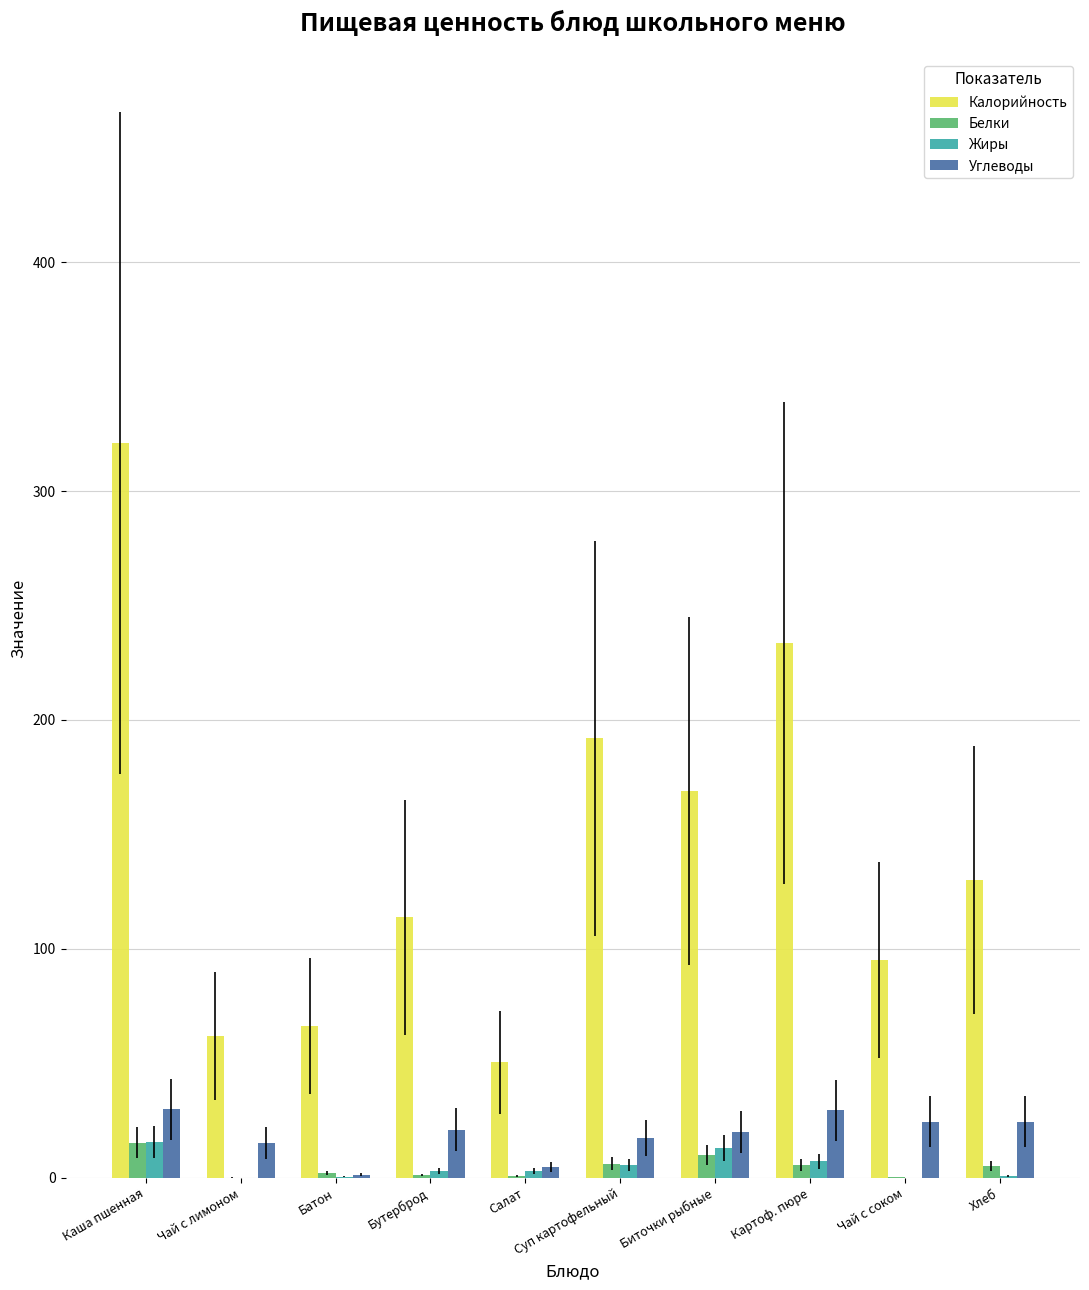

Which category has the highest value across all series?

Каша пшенная